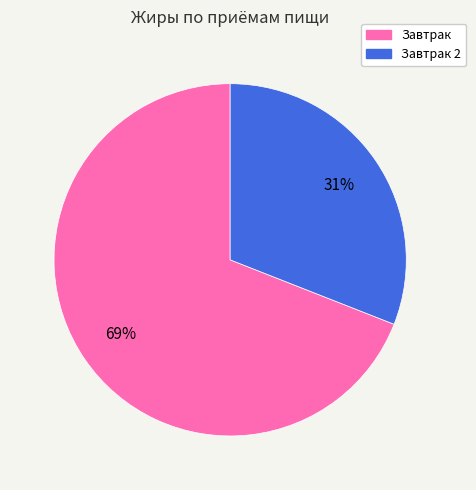

To the nearest percent, what is the average slice percentage?

50%